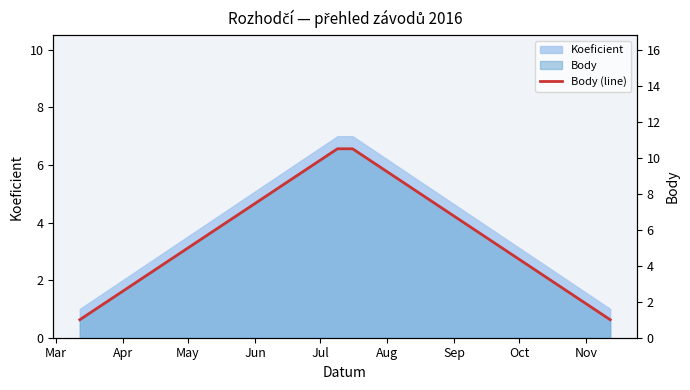

Reading left to right, list all the values displayed in this chart.

1.0	10.5	10.5	1.0